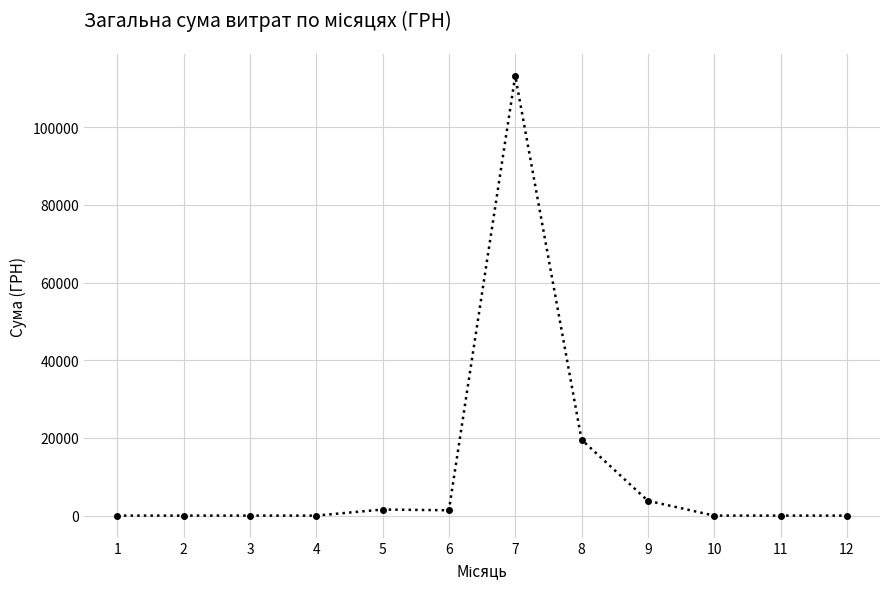

True or false: the data shows 0.0 at 1.

True